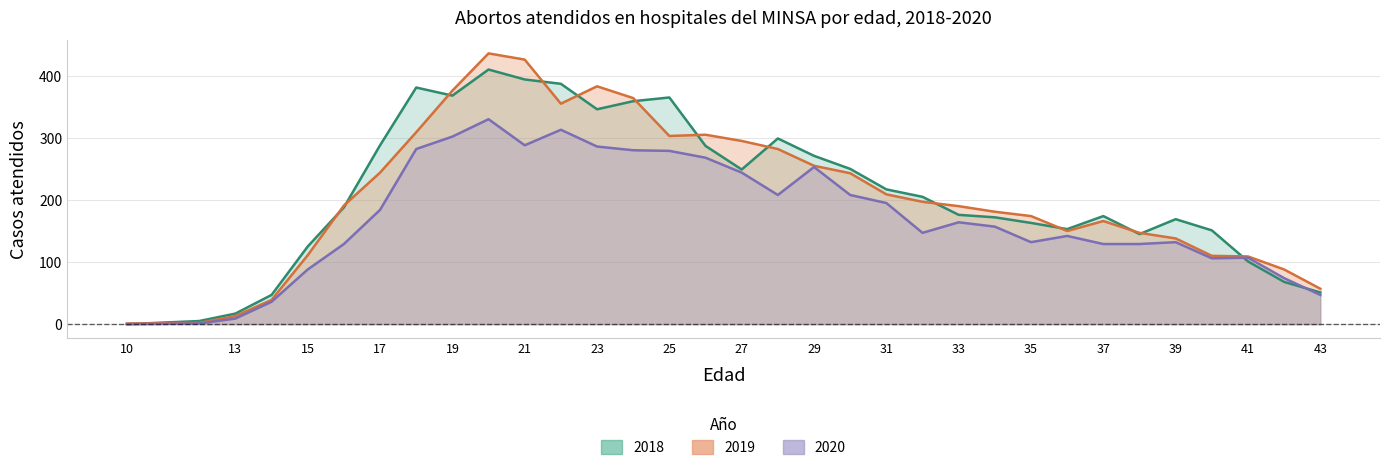

At which label does 2020 reach its minimum?

10